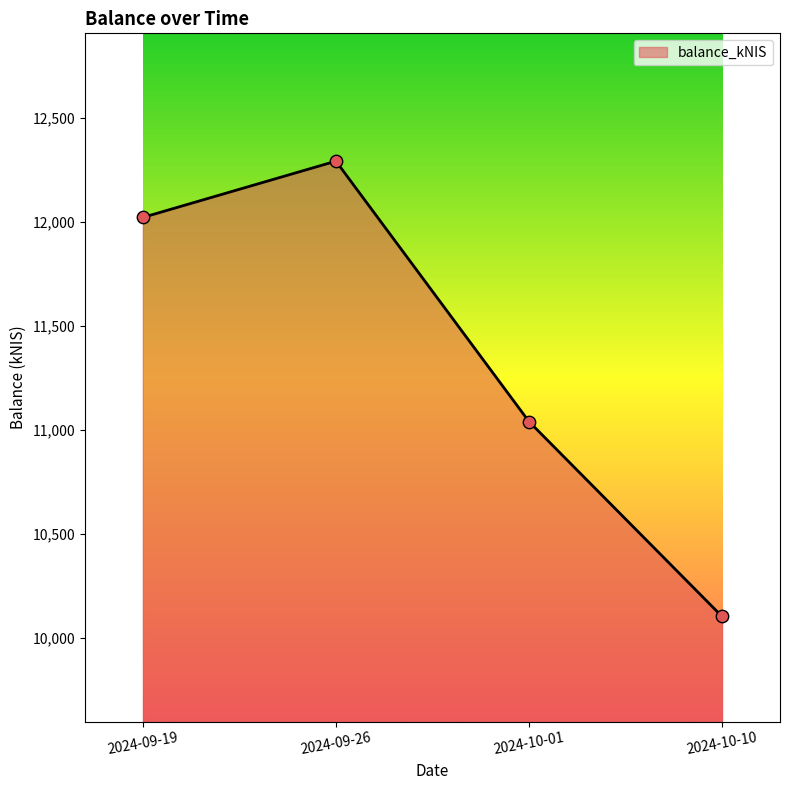

Which has a higher value, 2024-09-19 or 2024-09-26?

2024-09-26